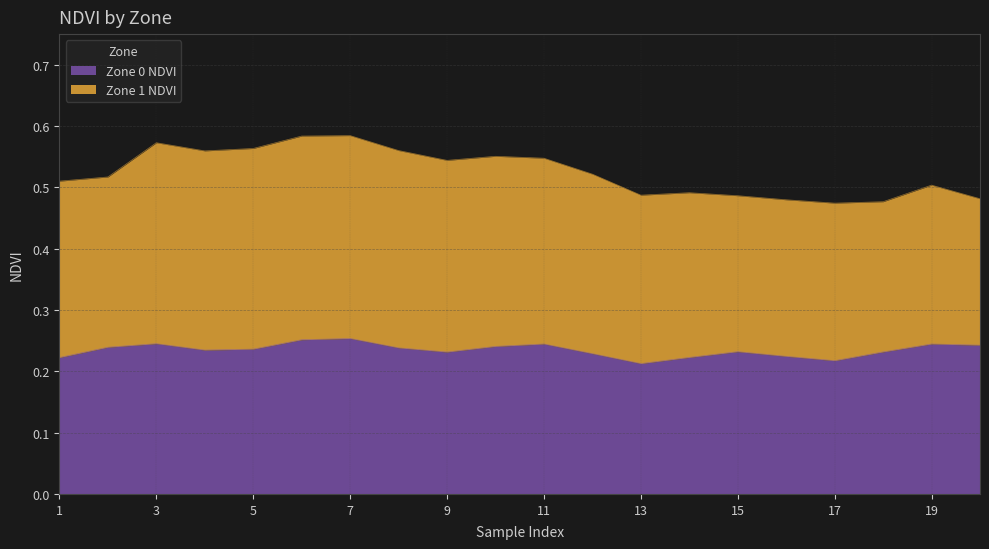

What is the value of the 8th point from the left?

0.2